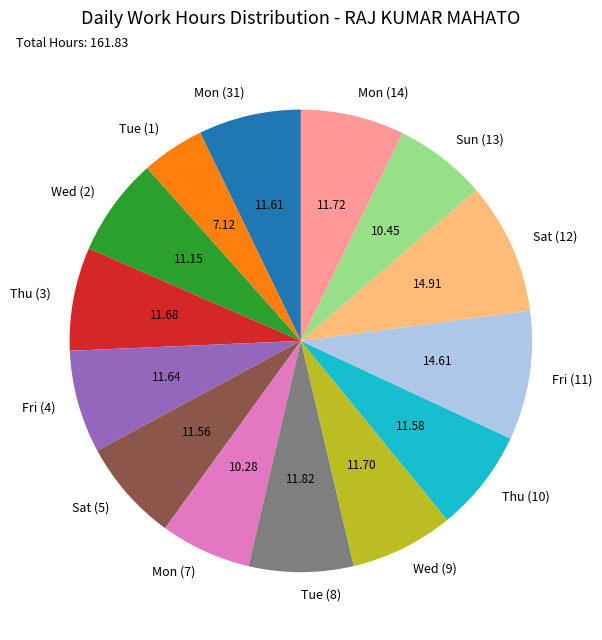

Is the sum of Mon (31) and Wed (2) greater than half?

No